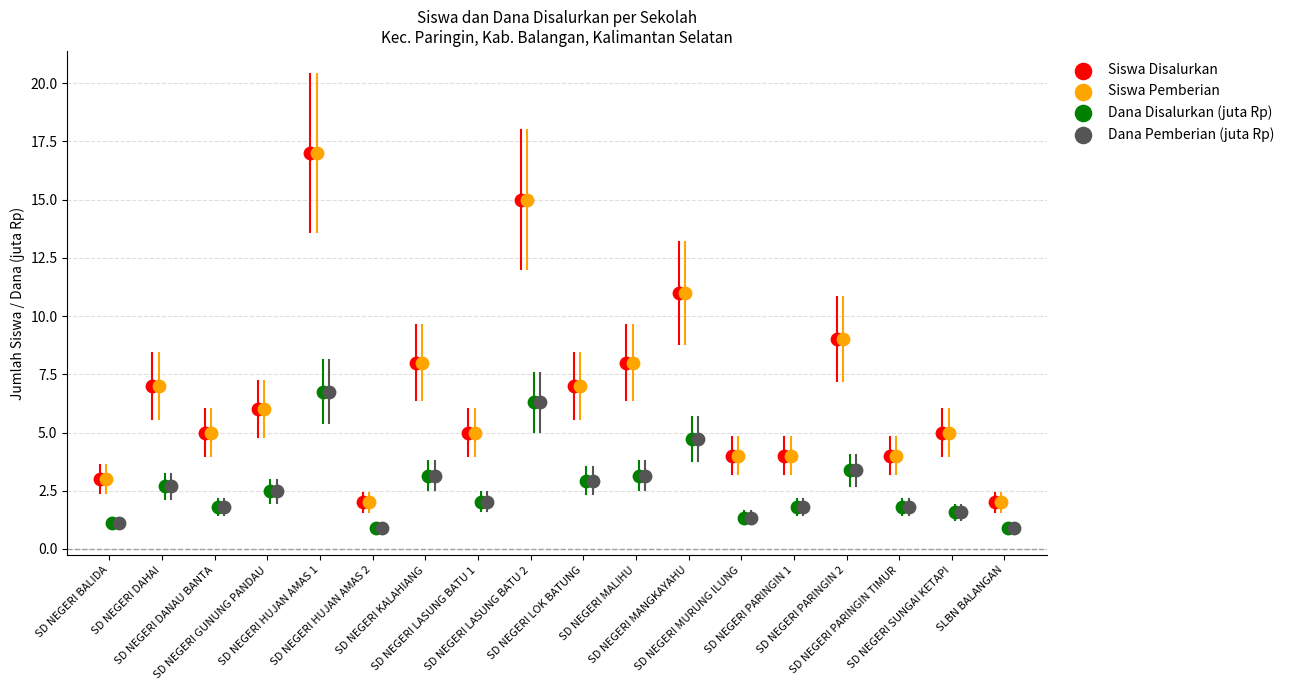

What are all the series names shown in the legend?

Siswa Disalurkan, Siswa Pemberian, Dana Disalurkan (juta Rp), Dana Pemberian (juta Rp)